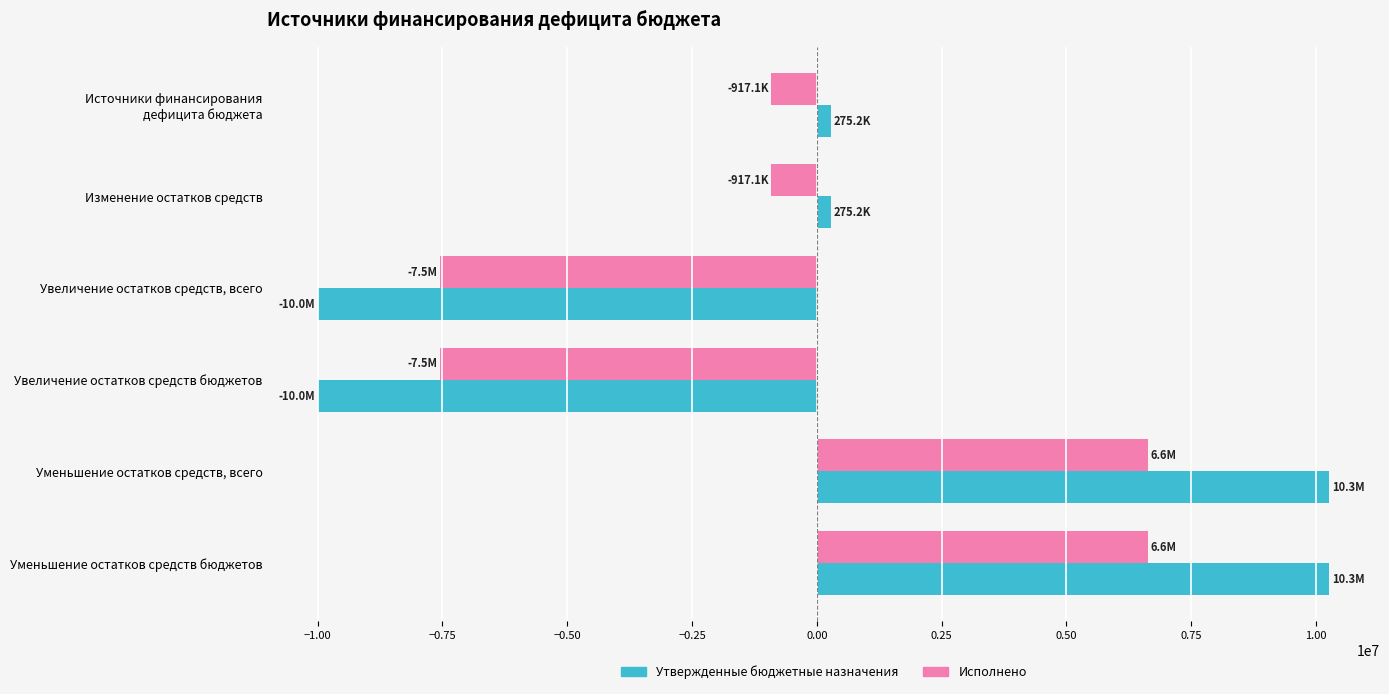

Between Изменение остатков средств and Увеличение остатков средств бюджетов, which series saw the biggest shift?

Утвержденные бюджетные назначения